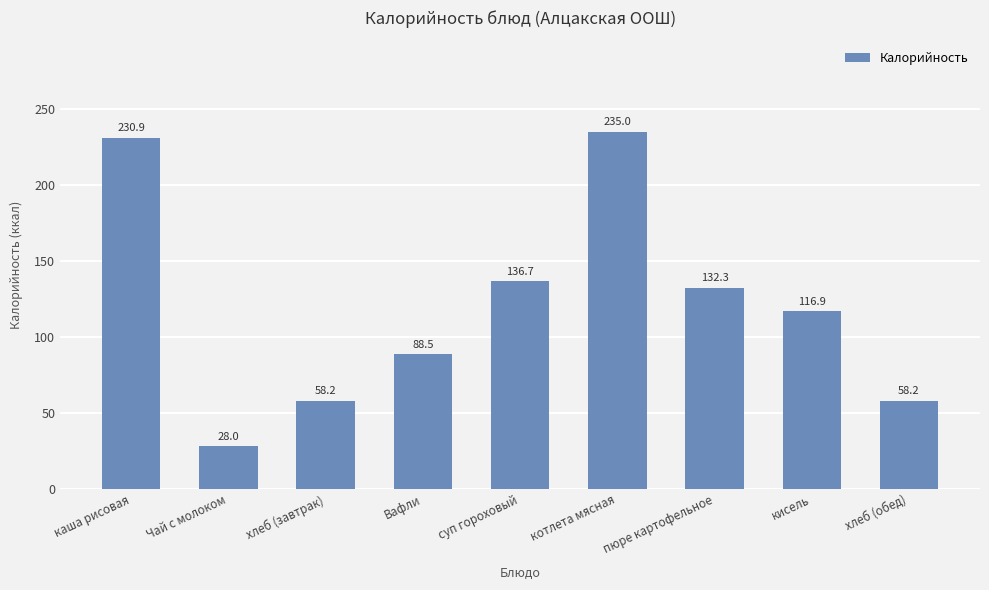

Does the chart contain any negative values?

No